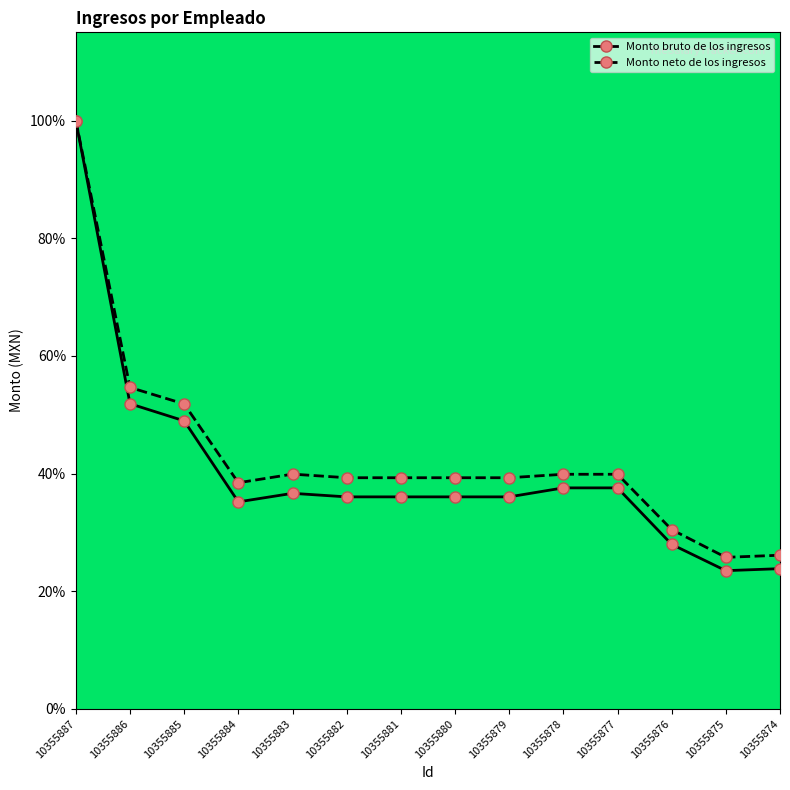

How many series are shown in this chart?

2